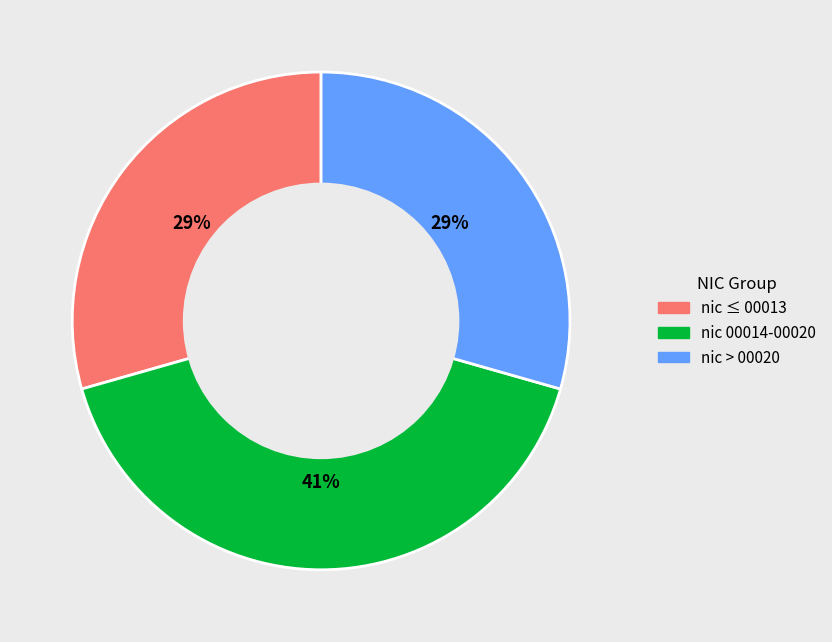

Combined, do nic ≤ 00013 and nic 00014-00020 account for over 50%?

Yes